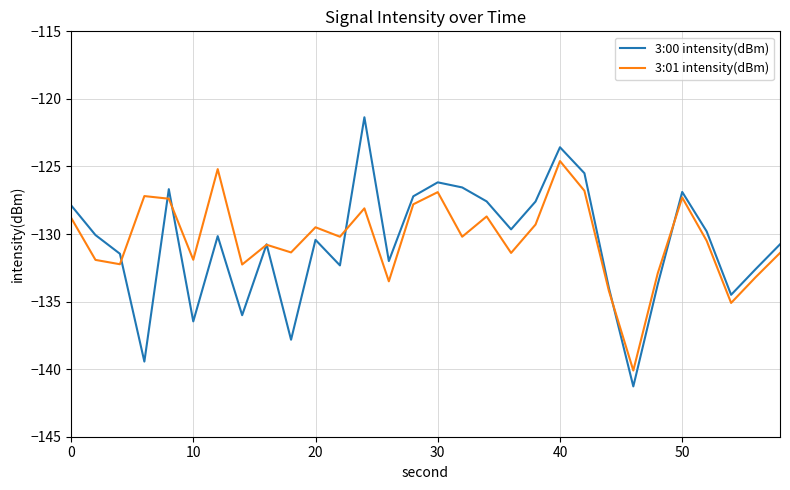

Which series has the widest spread of values?

3:00 intensity(dBm)